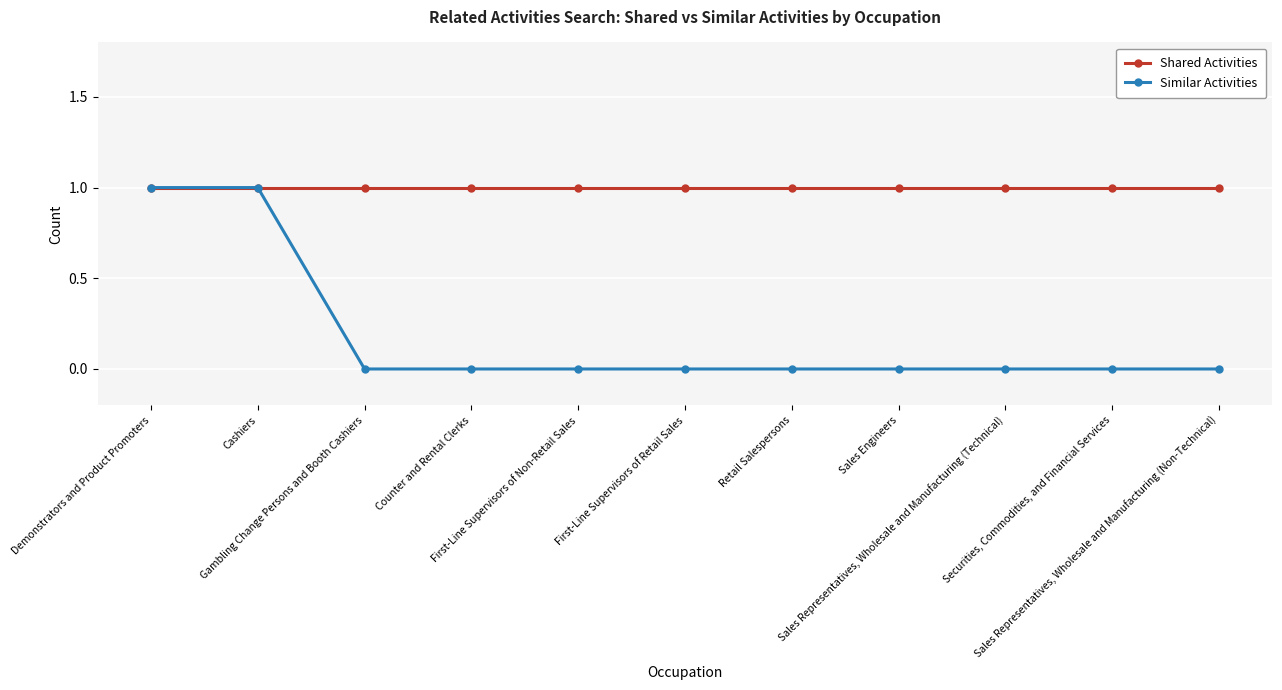

Reading left to right, transcribe all the data shown in this chart.

Shared Activities: Demonstrators and Product Promoters=1	Cashiers=1	Gambling Change Persons and Booth Cashiers=1	Counter and Rental Clerks=1	First-Line Supervisors of Non-Retail Sales=1	First-Line Supervisors of Retail Sales=1	Retail Salespersons=1	Sales Engineers=1	Sales Representatives, Wholesale and Manufacturing (Technical)=1	Securities, Commodities, and Financial Services=1	Sales Representatives, Wholesale and Manufacturing (Non-Technical)=1
Similar Activities: Demonstrators and Product Promoters=1	Cashiers=1	Gambling Change Persons and Booth Cashiers=0	Counter and Rental Clerks=0	First-Line Supervisors of Non-Retail Sales=0	First-Line Supervisors of Retail Sales=0	Retail Salespersons=0	Sales Engineers=0	Sales Representatives, Wholesale and Manufacturing (Technical)=0	Securities, Commodities, and Financial Services=0	Sales Representatives, Wholesale and Manufacturing (Non-Technical)=0